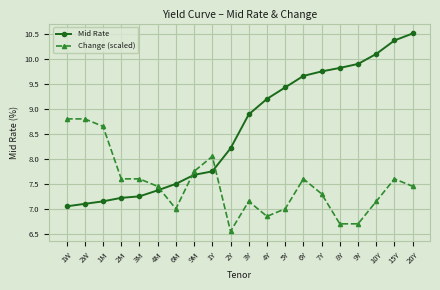

True or false: Mid Rate has a value of 7.2 at 1M.

True